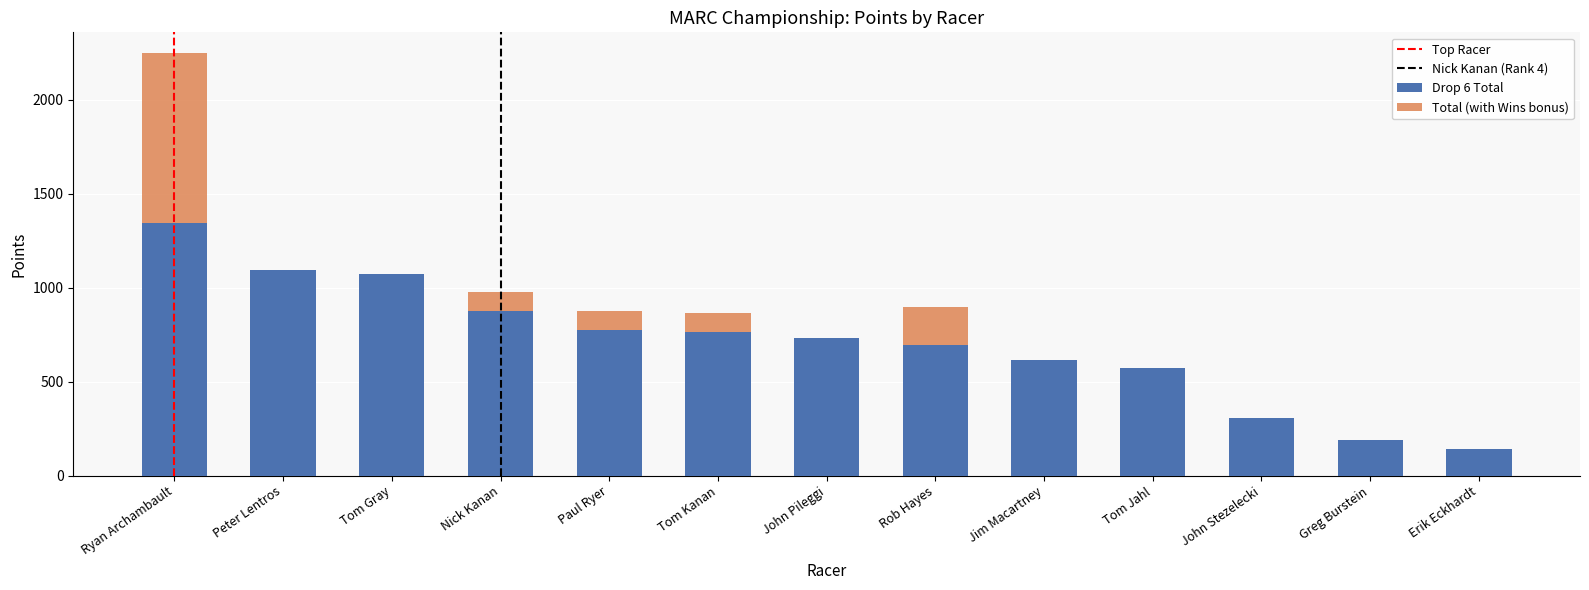

Reading left to right, what are the values for Drop 6 Total?

Ryan Archambault=1345	Peter Lentros=1095	Tom Gray=1070	Nick Kanan=875	Paul Ryer=775	Tom Kanan=765	John Pileggi=730	Rob Hayes=695	Jim Macartney=615	Tom Jahl=570	John Stezelecki=305	Greg Burstein=190	Erik Eckhardt=140